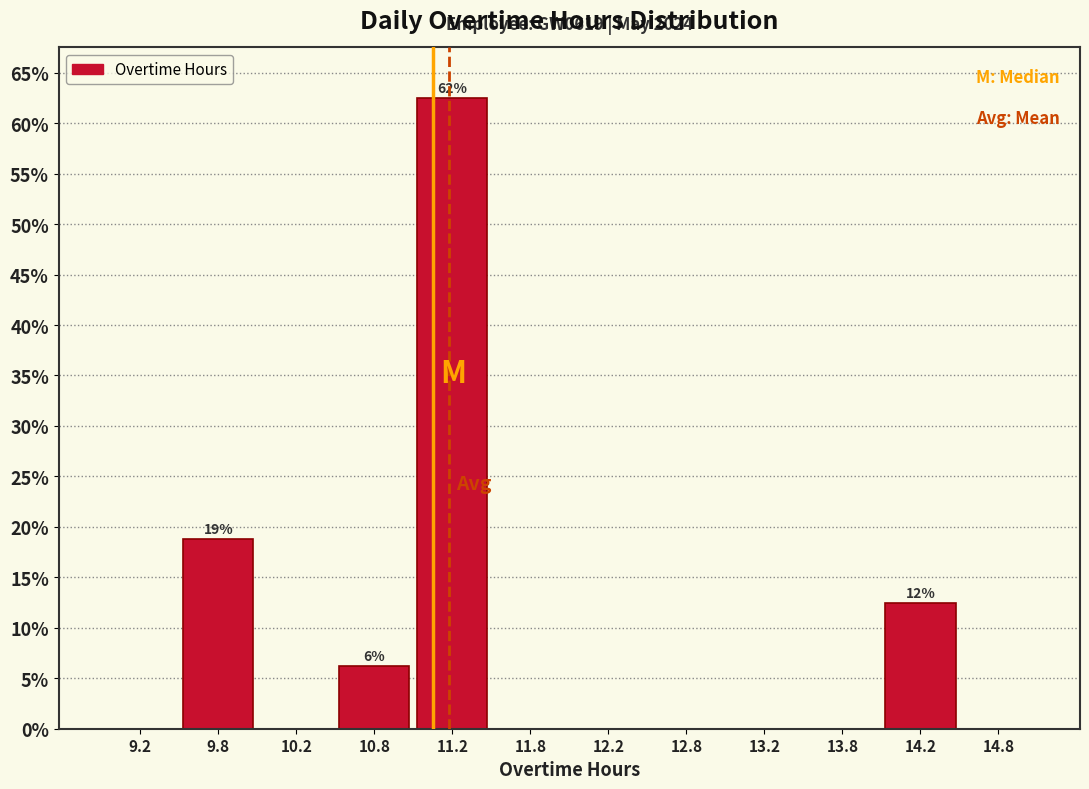

Over which range of the x-axis is the bar tallest?

11.0 to 11.5